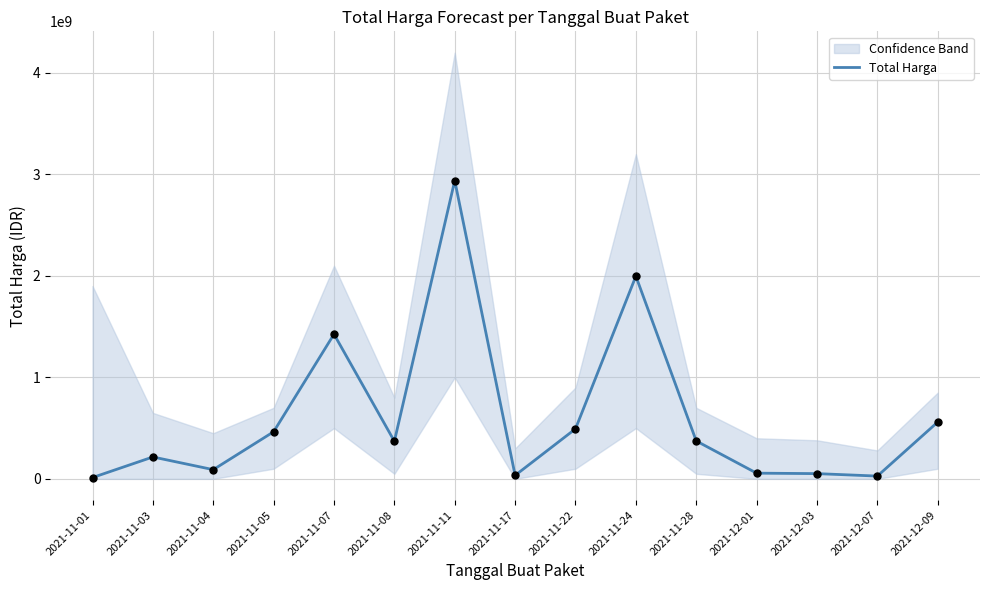

What is the change in value from 2021-11-01 to 2021-11-08?

+357779300